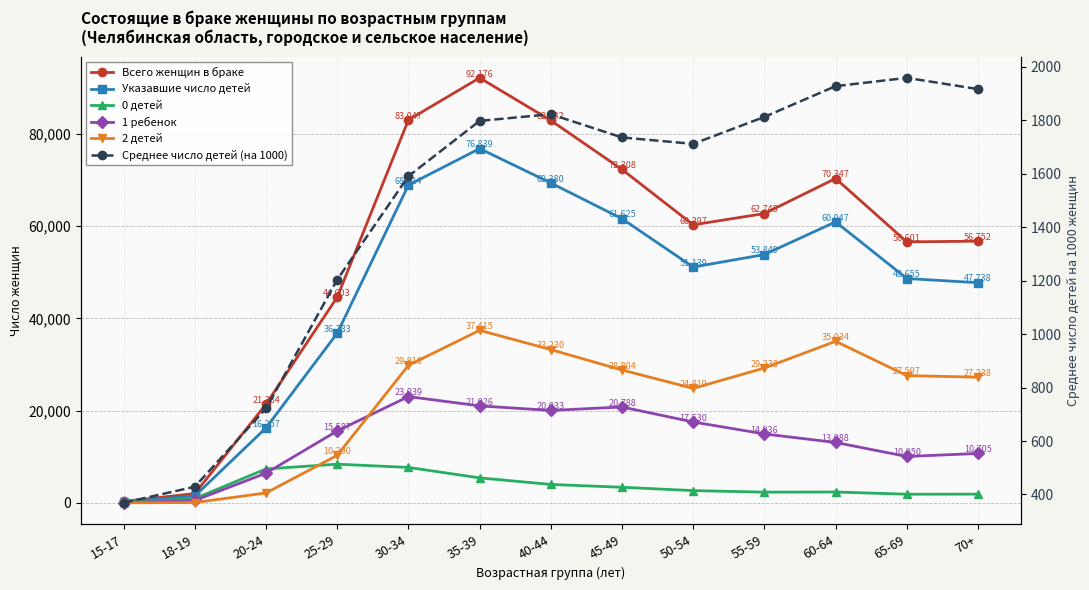

What is the approximate value of Среднее число детей (на 1000) at 70+?

1917